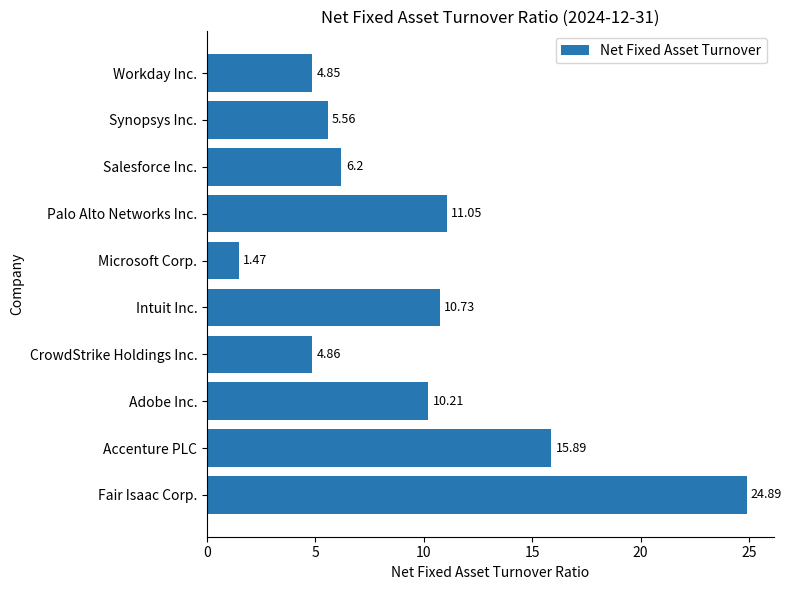

At which category does the chart reach its minimum across all series?

Microsoft Corp.